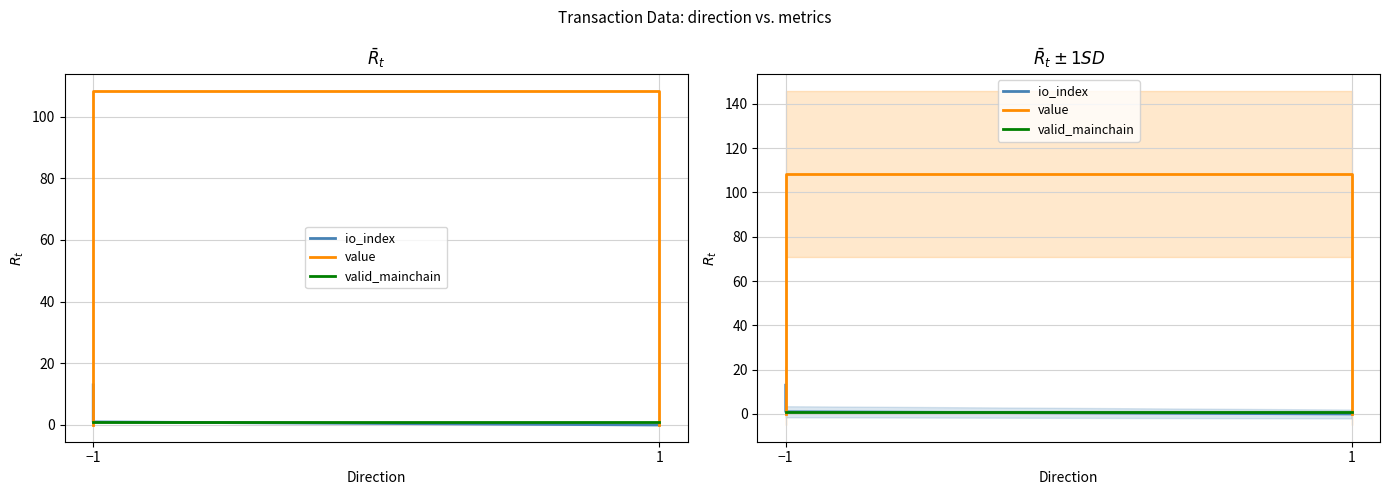

At which label is io_index closest to 6?

−1